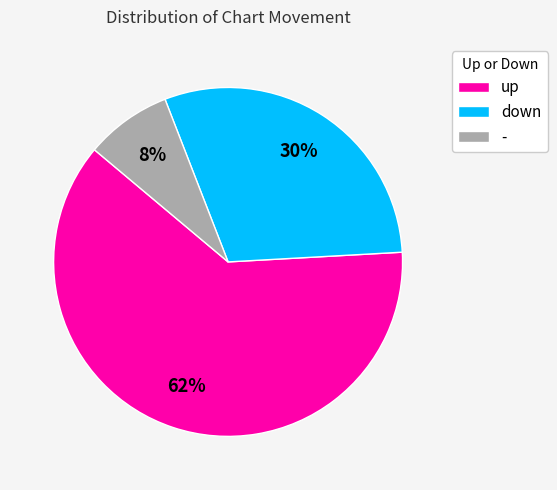

To the nearest percent, what is the average slice percentage?

33%